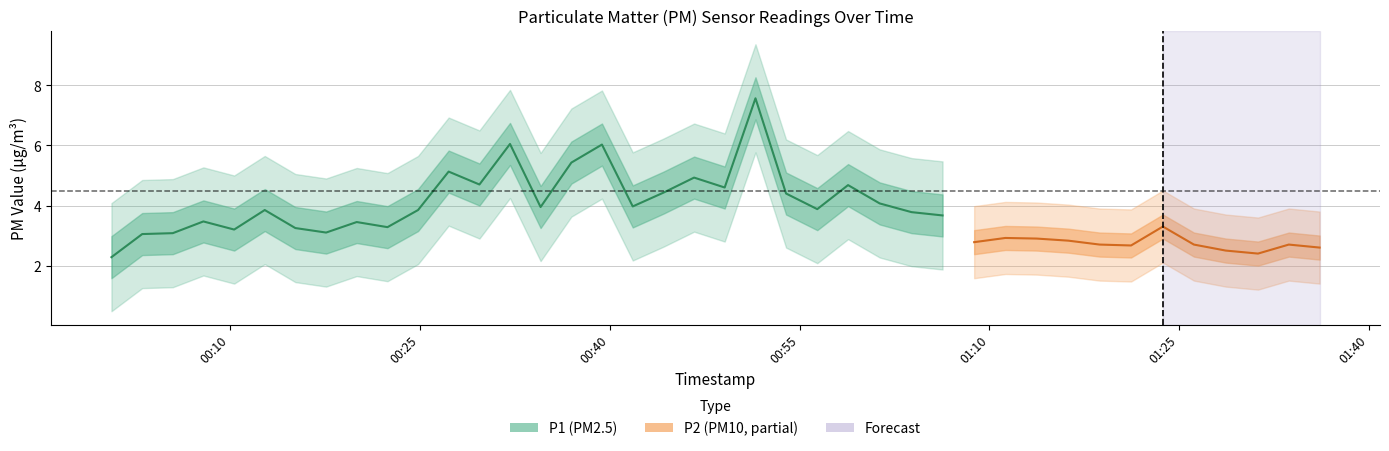

The P1 series shows 5.6 at 7. True or false?

False